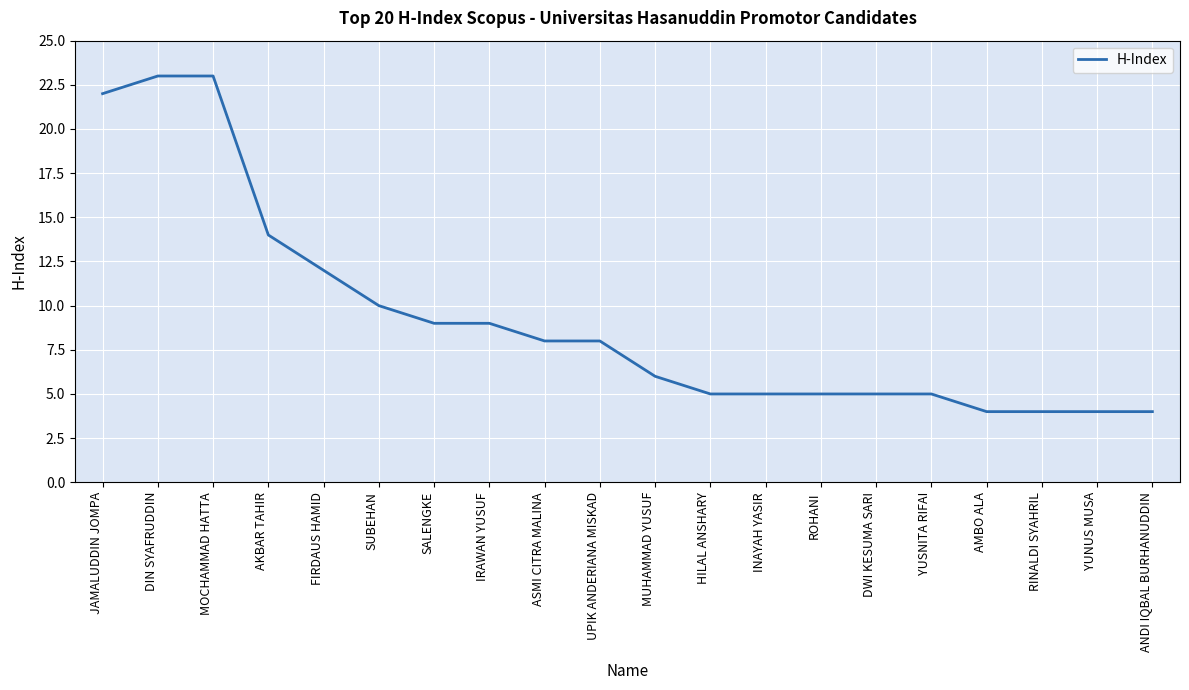

What is the smallest value displayed?

4